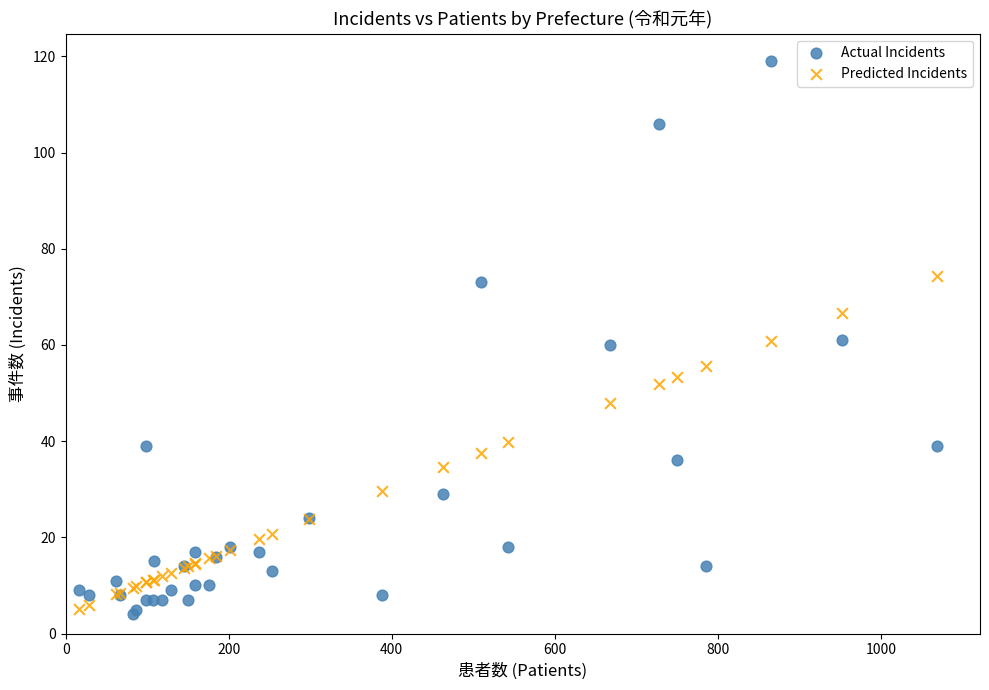

Which series contains the highest Y value?

Actual Incidents